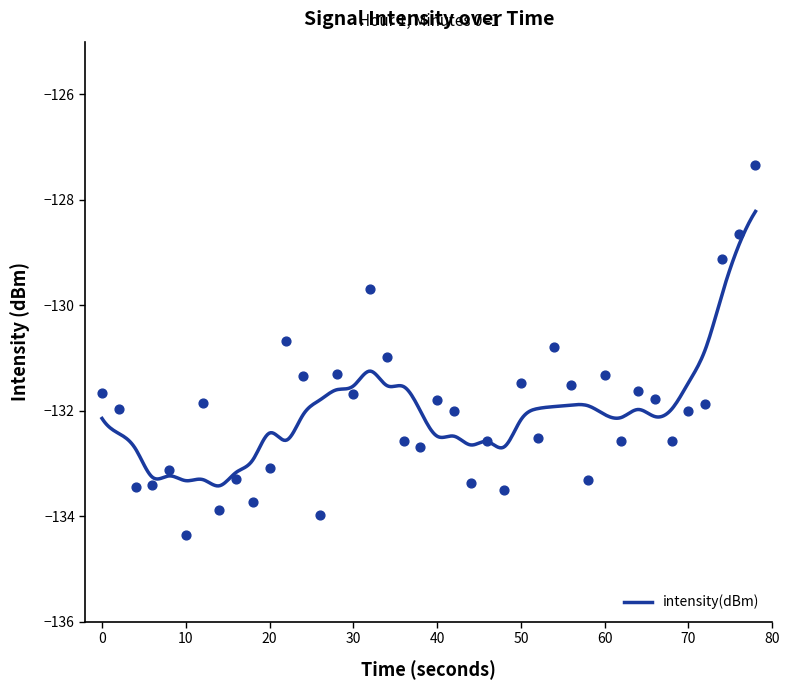

What is the maximum value for intensity(dBm)?

-128.2